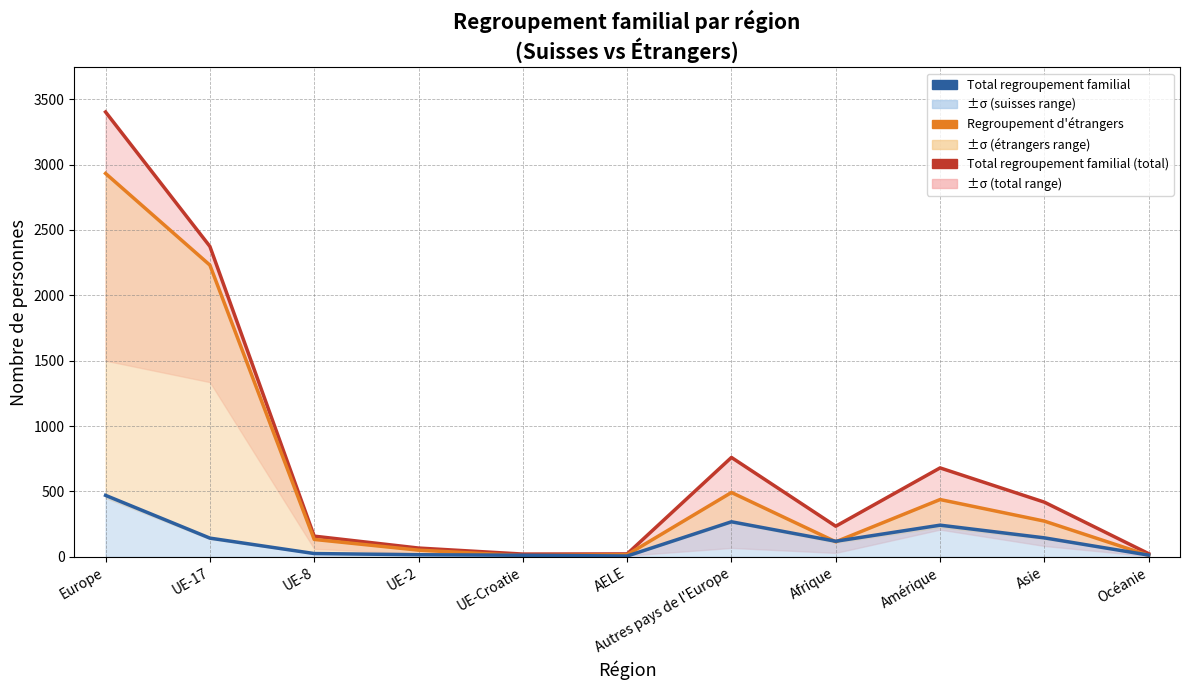

Which label corresponds to the largest value in the chart?

Europe